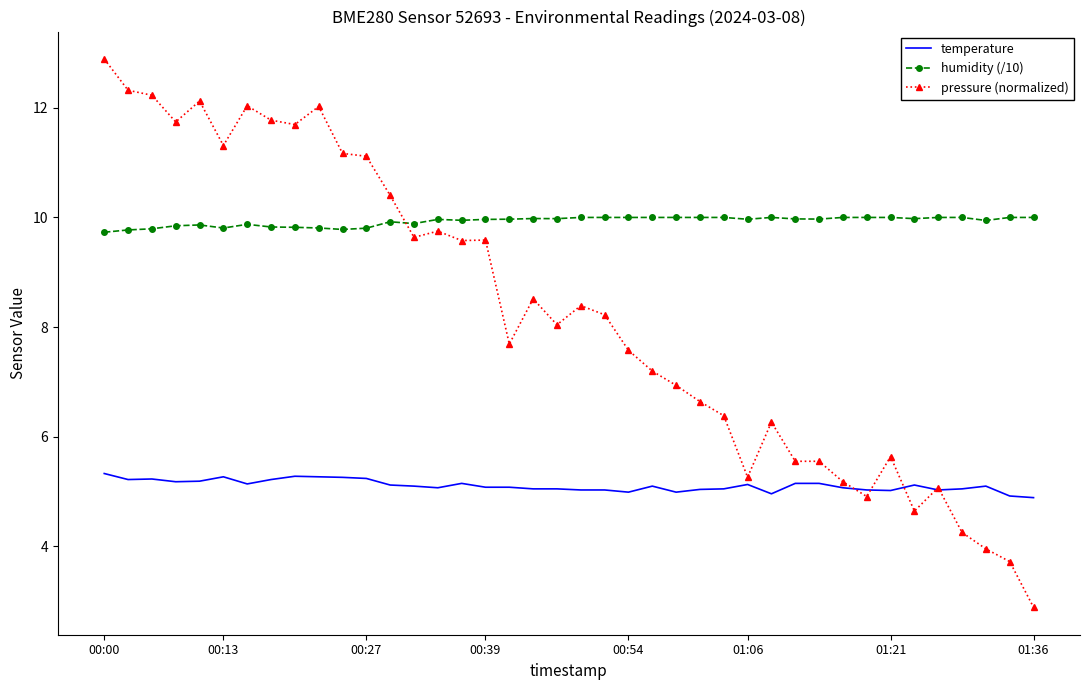

What is the difference between the maximum and minimum values in the temperature series?

0.4